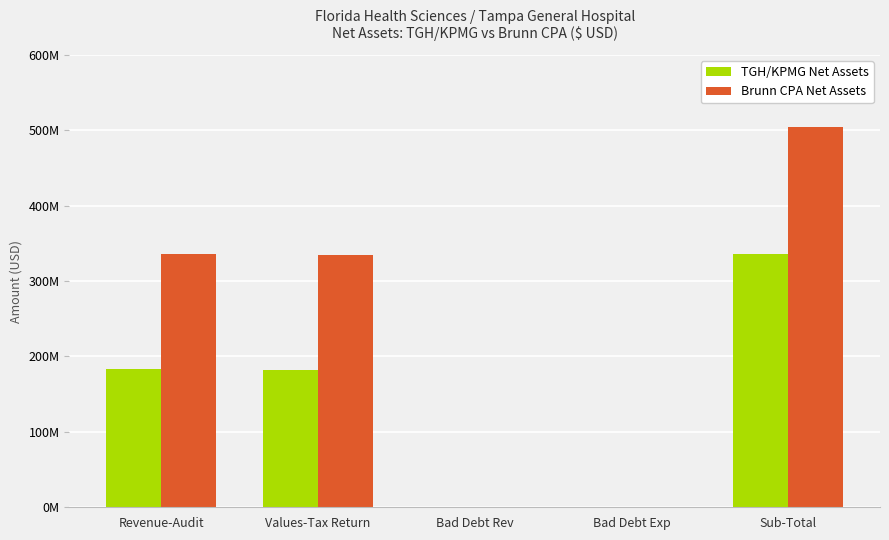

Which label corresponds to the smallest value in the chart?

Bad Debt Rev